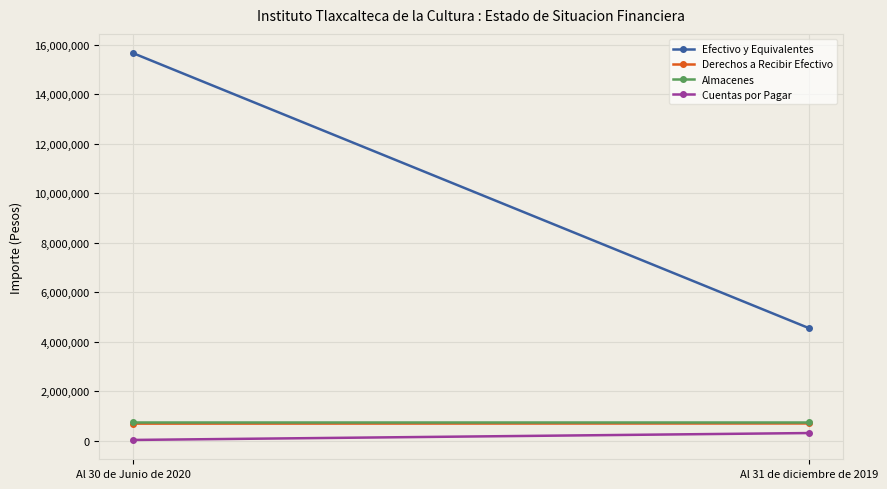

What is the approximate value of Cuentas por Pagar at Al 30 de Junio de 2020, to the nearest 100?

42700